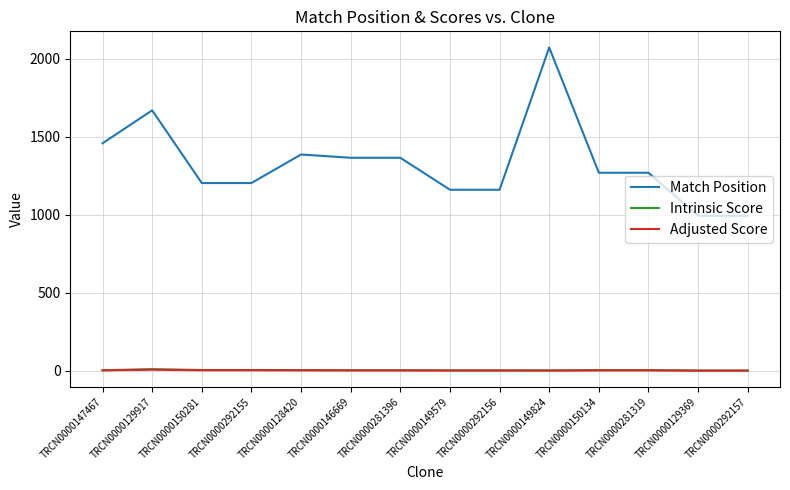

At which category is the sum across all series the highest?

TRCN0000149824